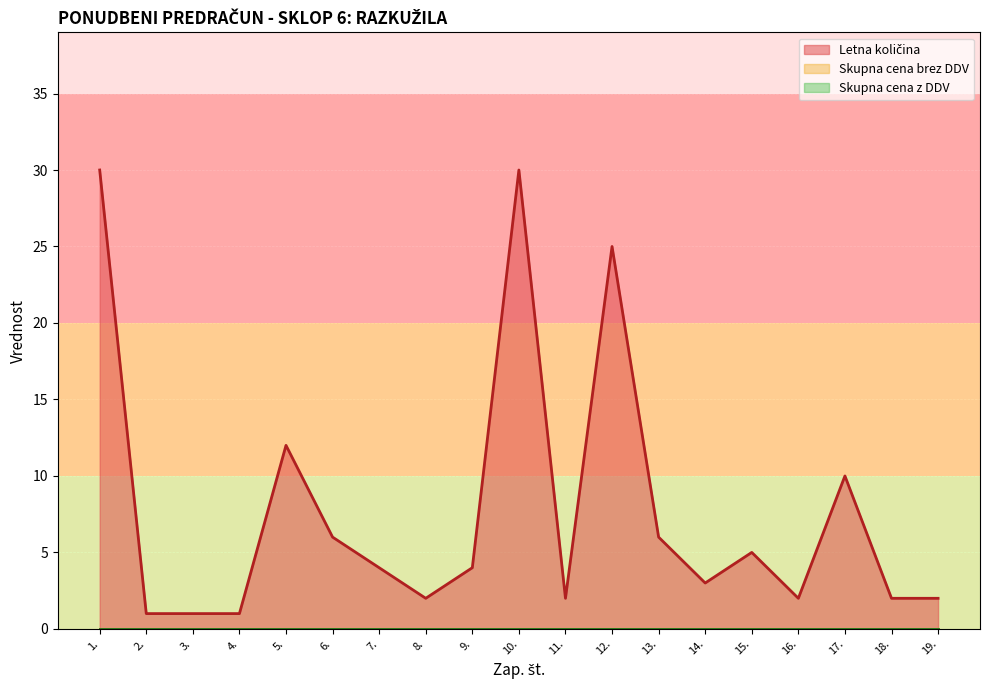

Between 1. and 12., which is larger?

1.